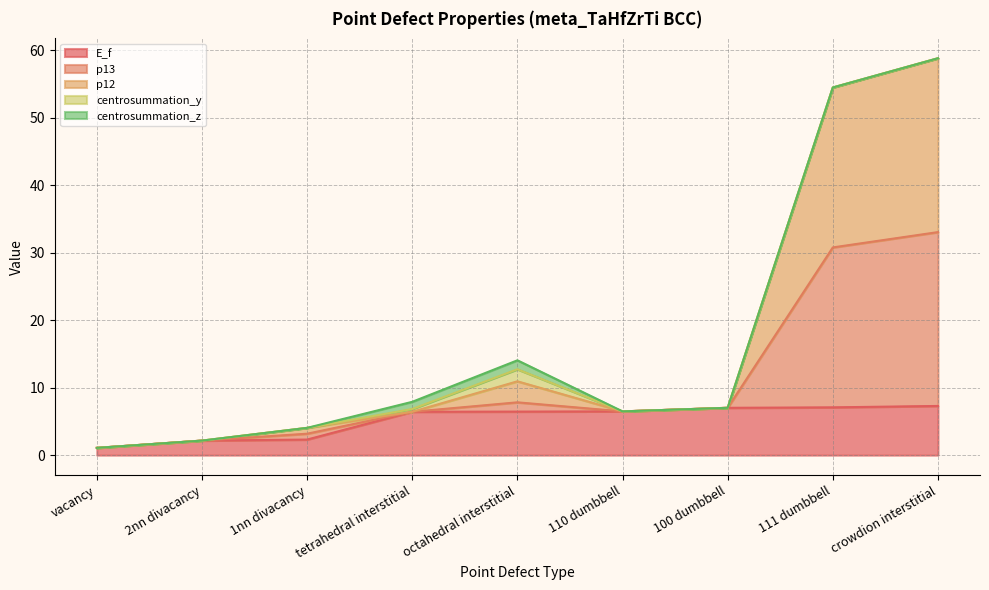

Is it true that p12 equals 6.5 at 110 dumbbell?

True